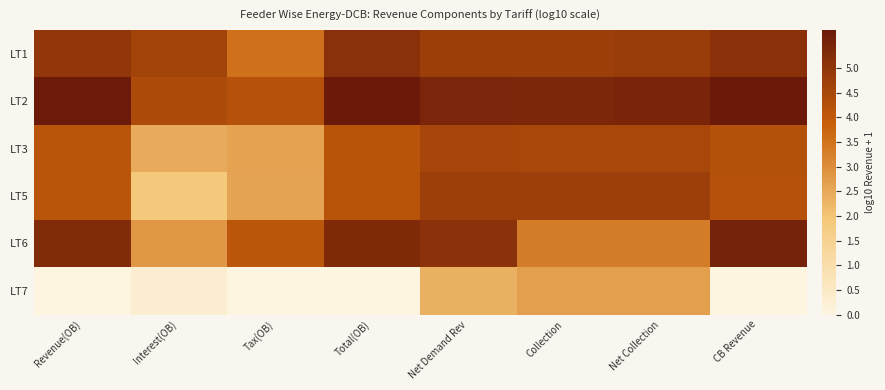

How many distinct data groups are displayed?

6